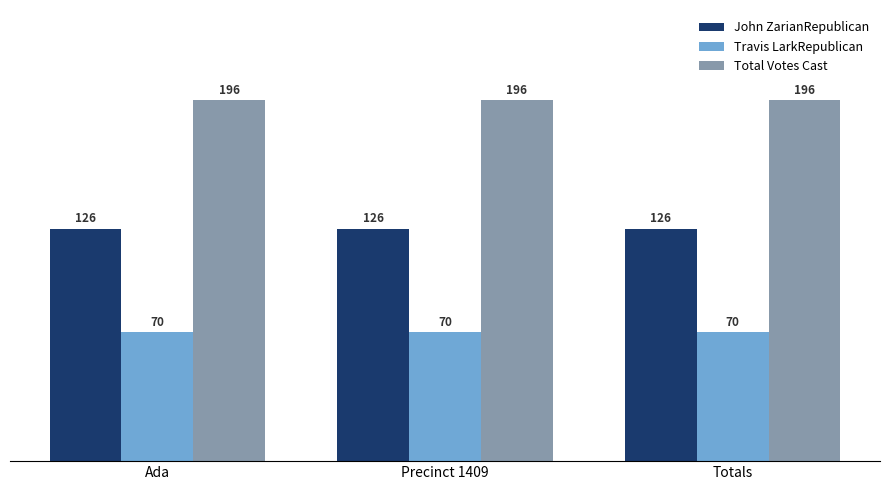

What is the greatest value displayed?

196